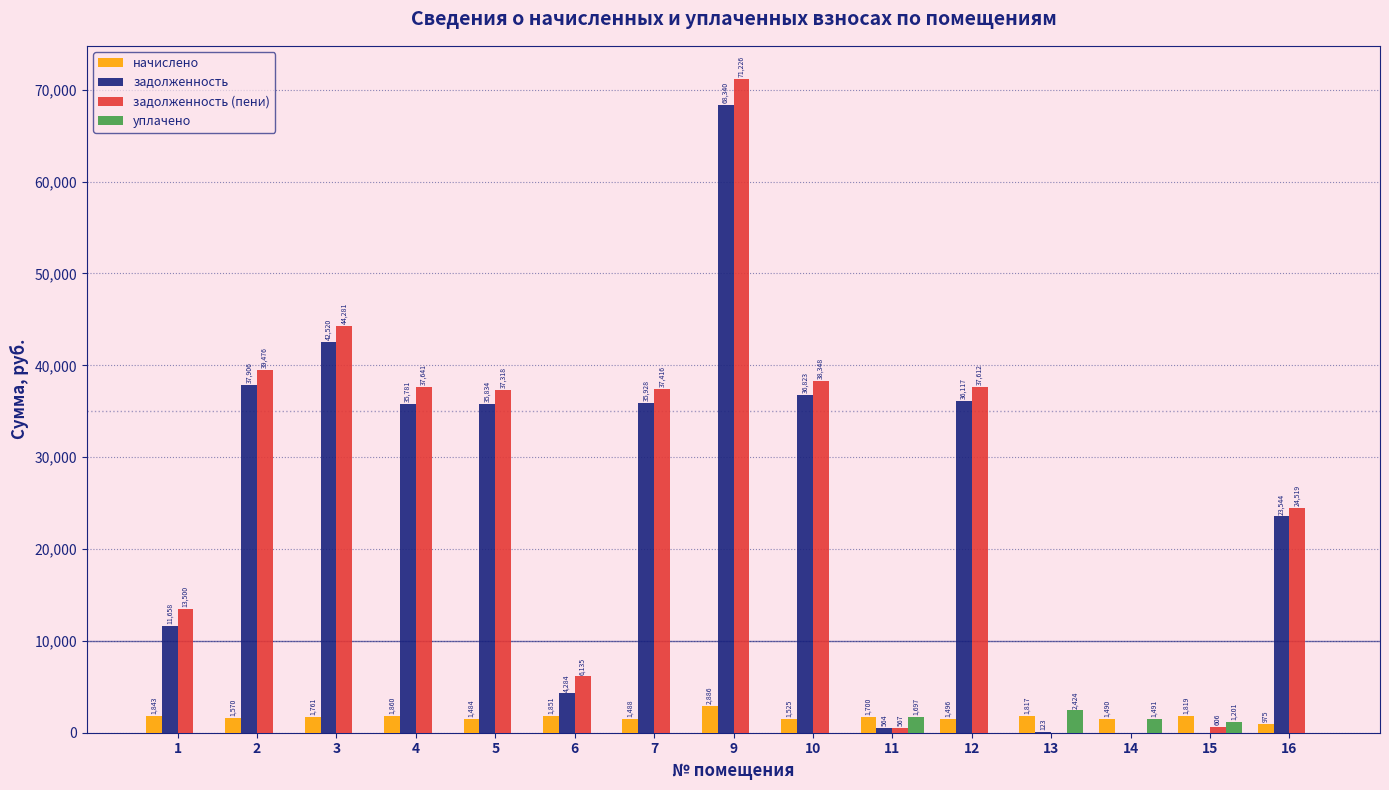

Which series has the largest total across all categories?

задолженность (пени)